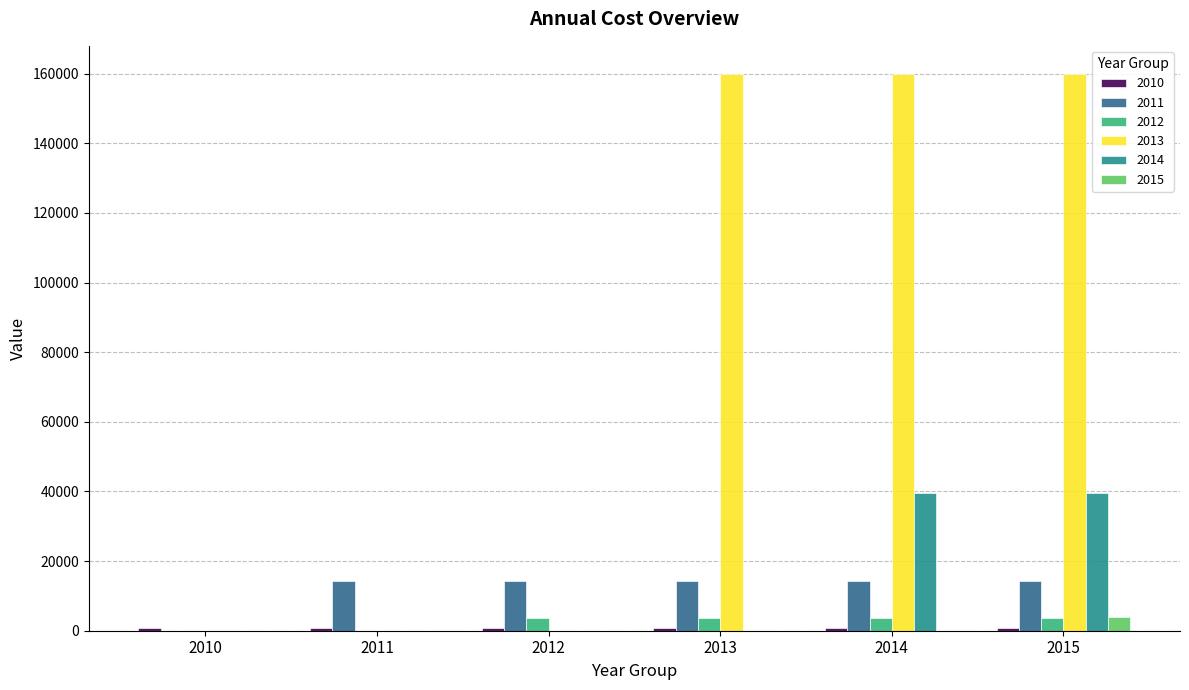

What is the spread (max minus min) of values at 2013?

159993.5